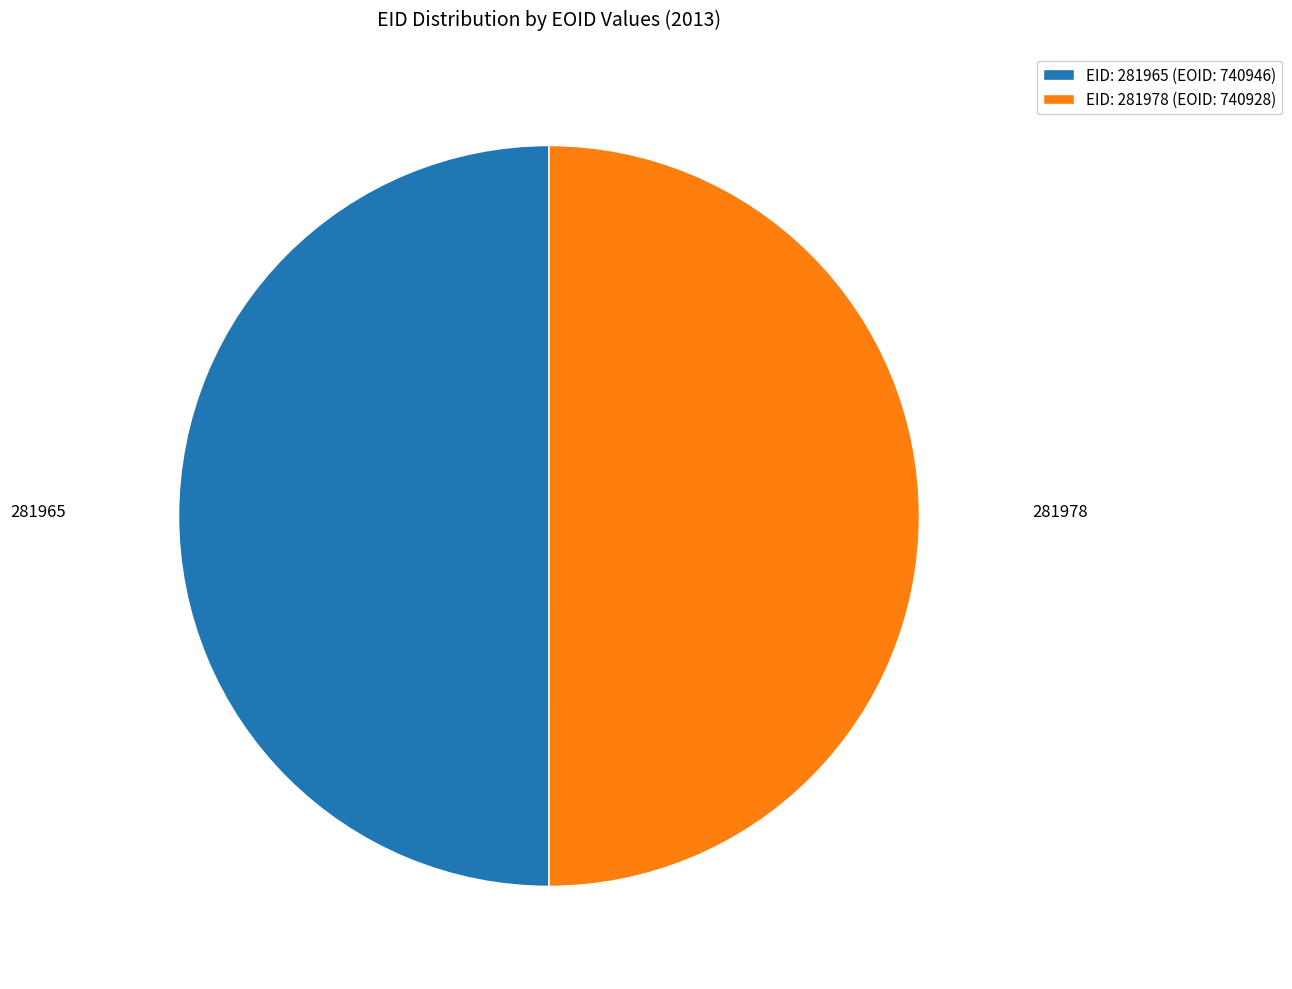

Count the number of slices in the pie.

2